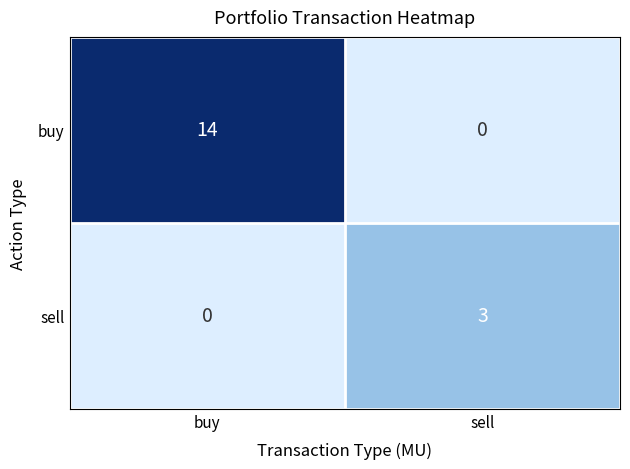

List the series in order of their peak value, lowest first.

sell, buy